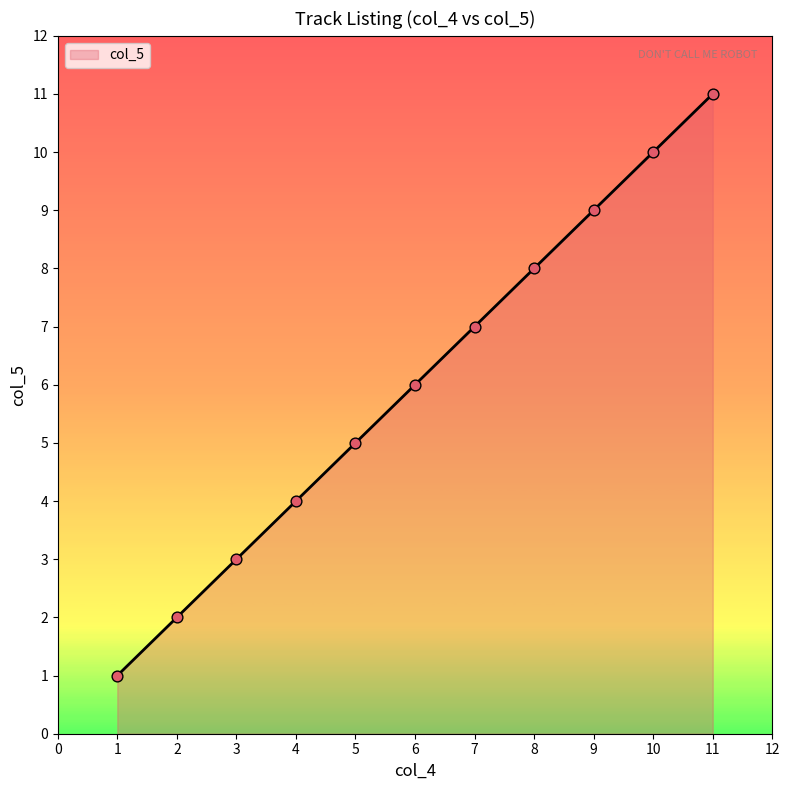

What is the change in value from 3 to 6?

+3